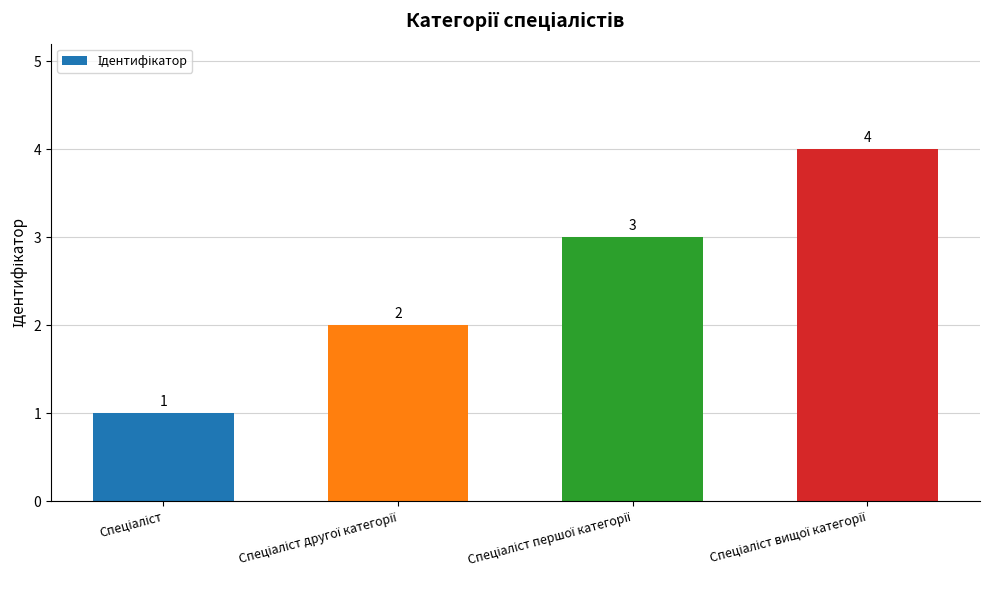

What is the maximum value shown in the chart?

4